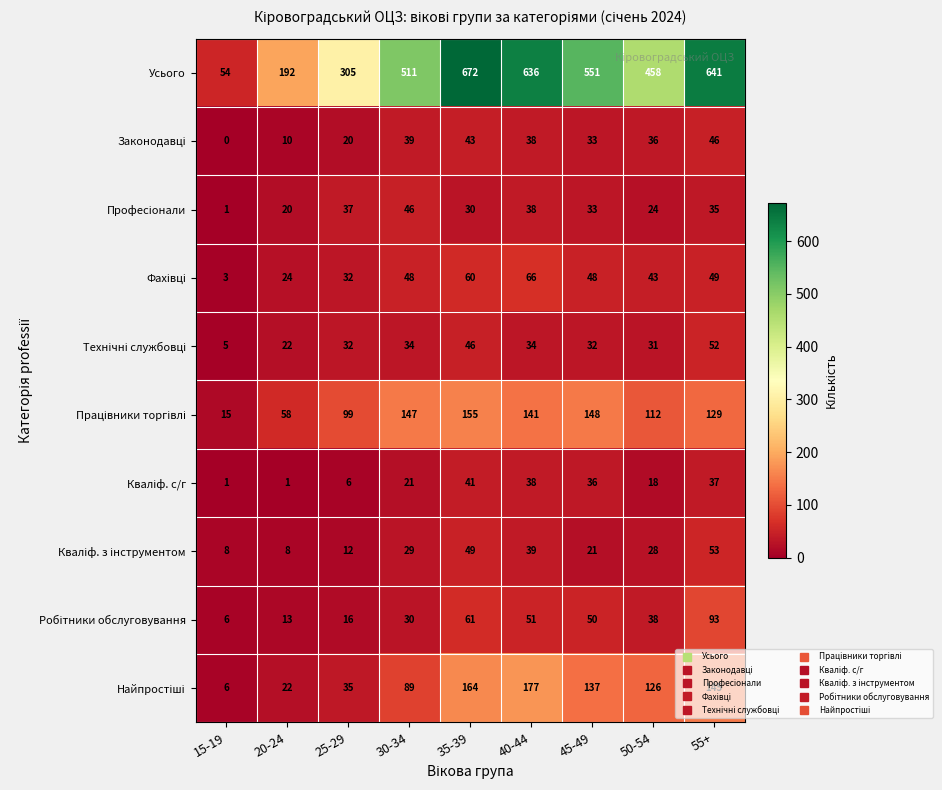

Which series changed the most between 15-19 and 55+?

Усього